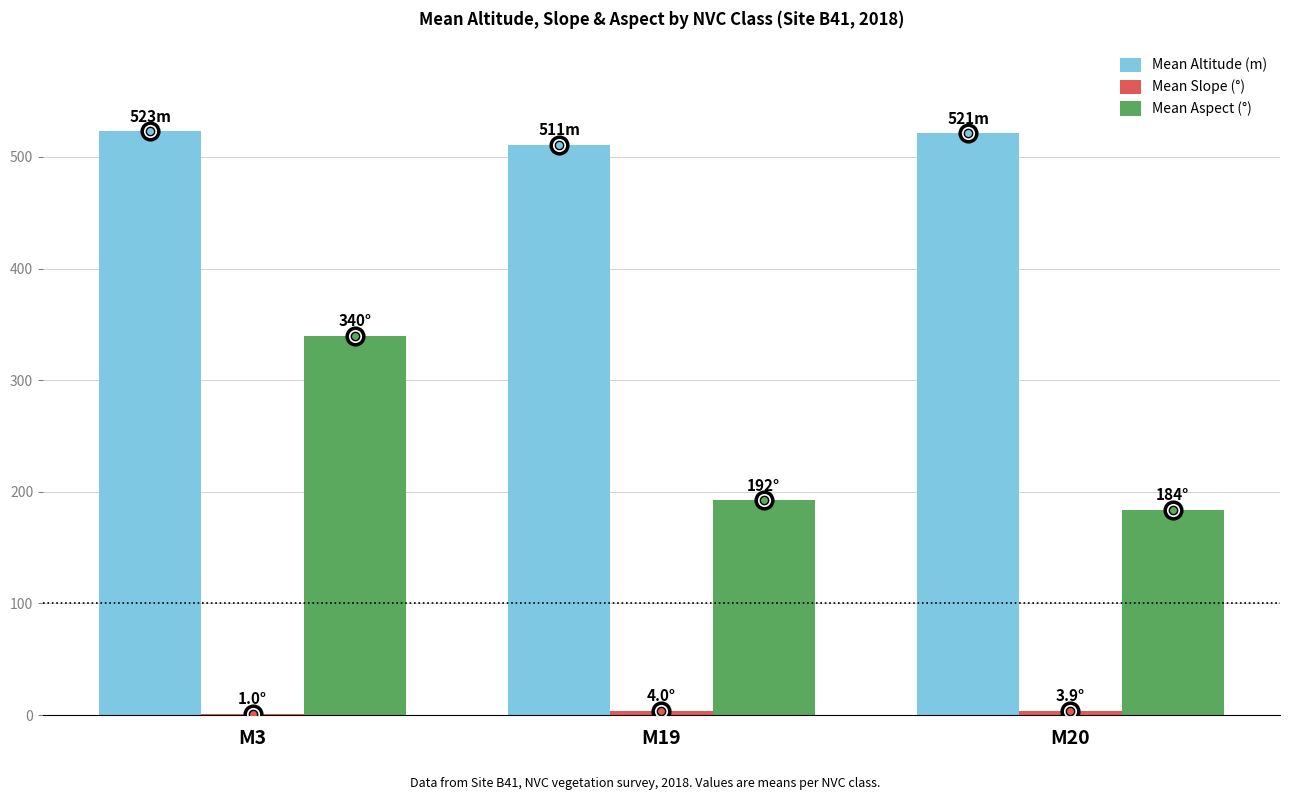

Count the number of data series in this chart.

3